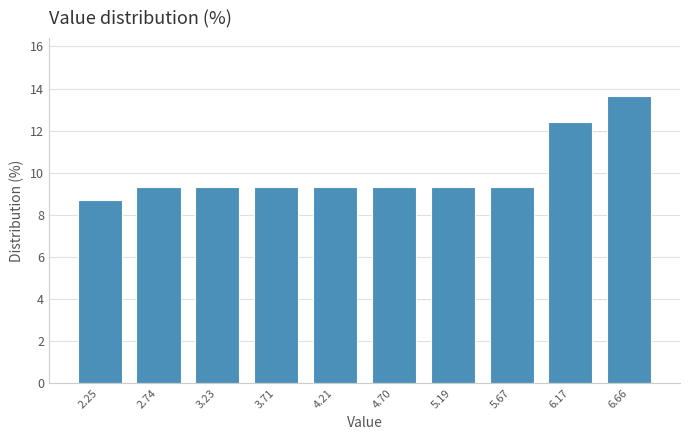

How tall is the bar that spans 6.41 to 6.90 on the x-axis? Neither the bar edges nor the heights are printed on the chart, so give them approximately, as read against the axes.

13.6